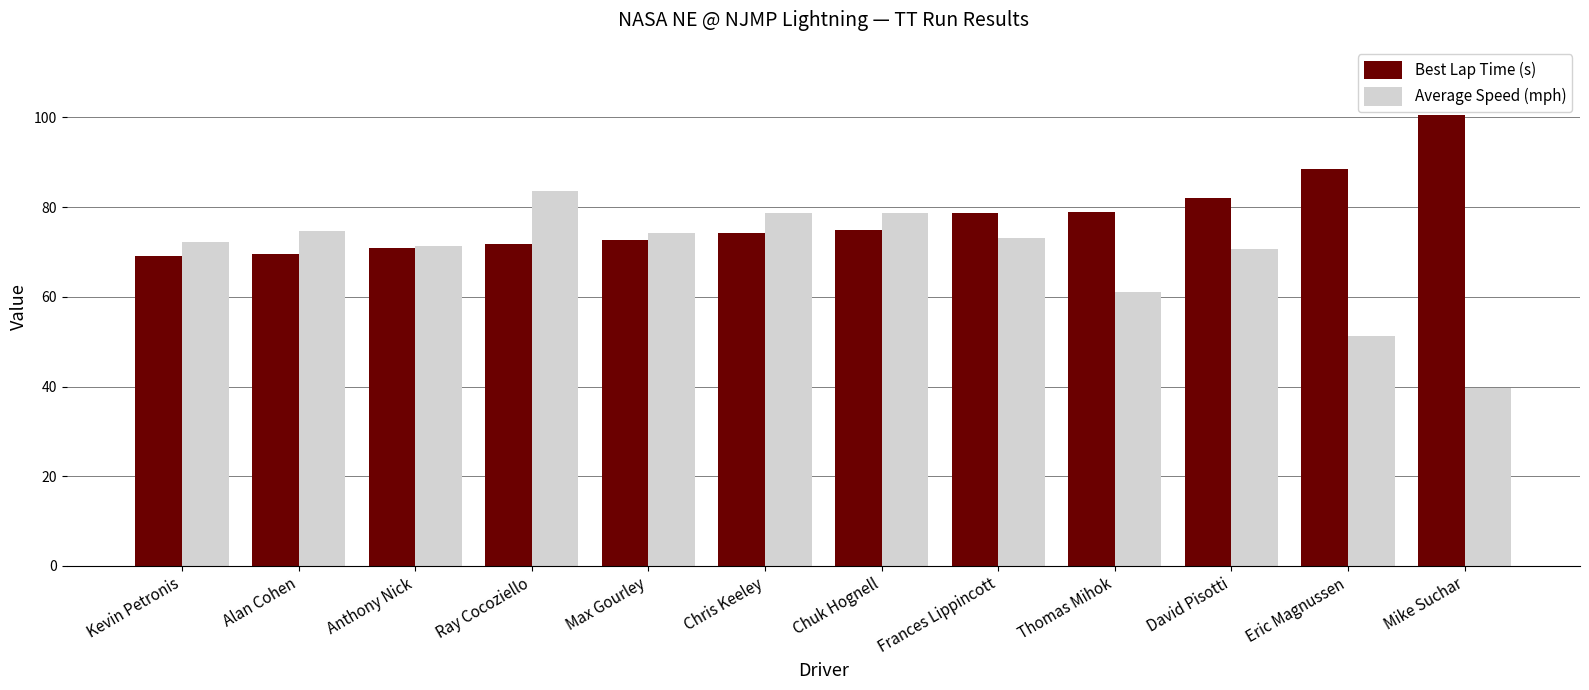

Rank the series by their maximum value, from lowest to highest.

Average Speed (mph), Best Lap Time (s)